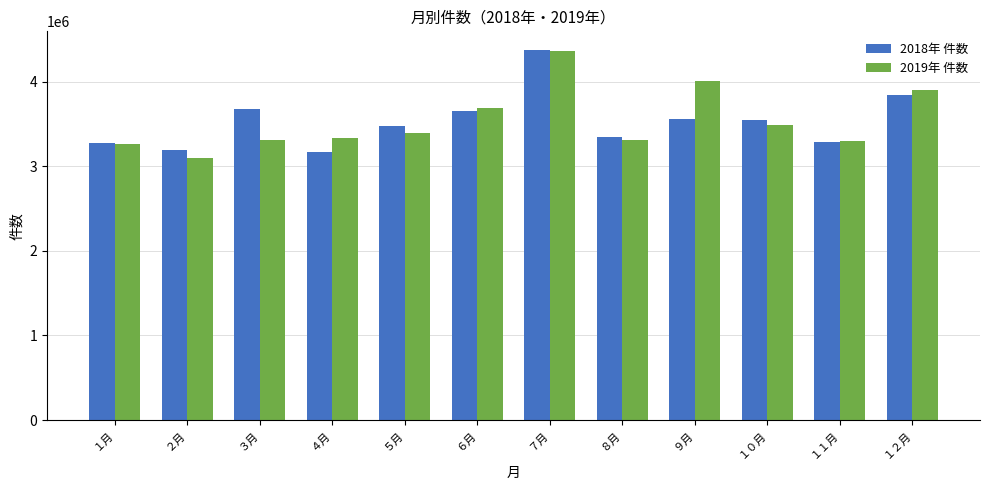

Which category has the highest value in the 2018年 件数 series?

７月